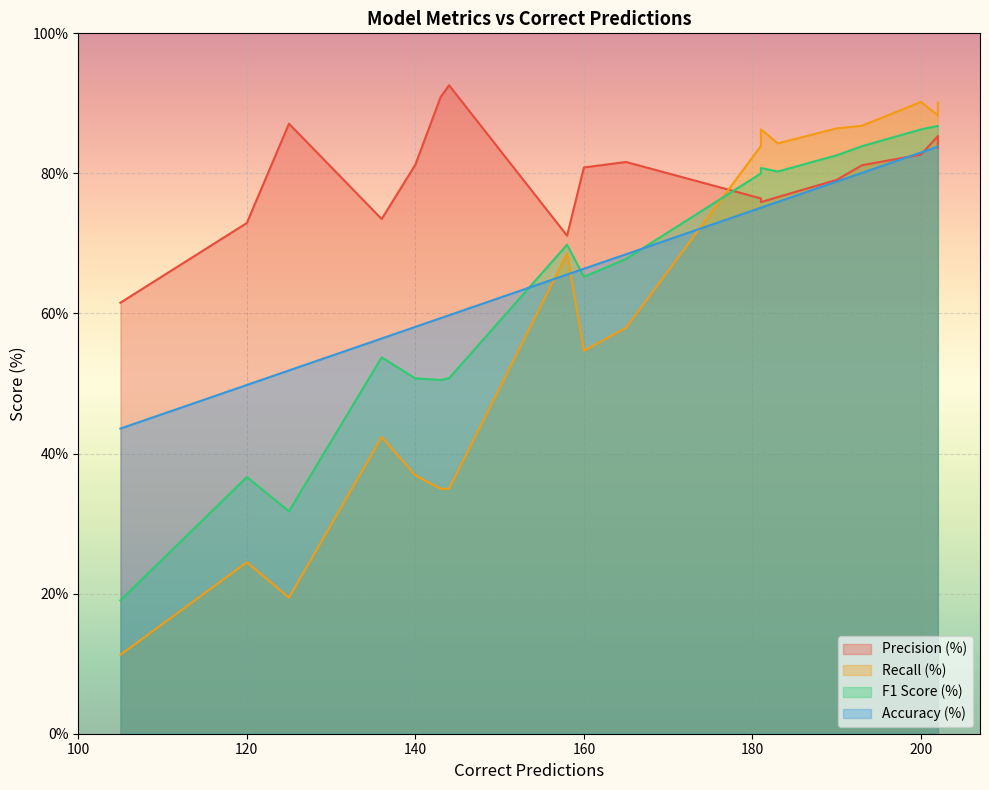

What is the sum of all Accuracy (%) values?

1214.9